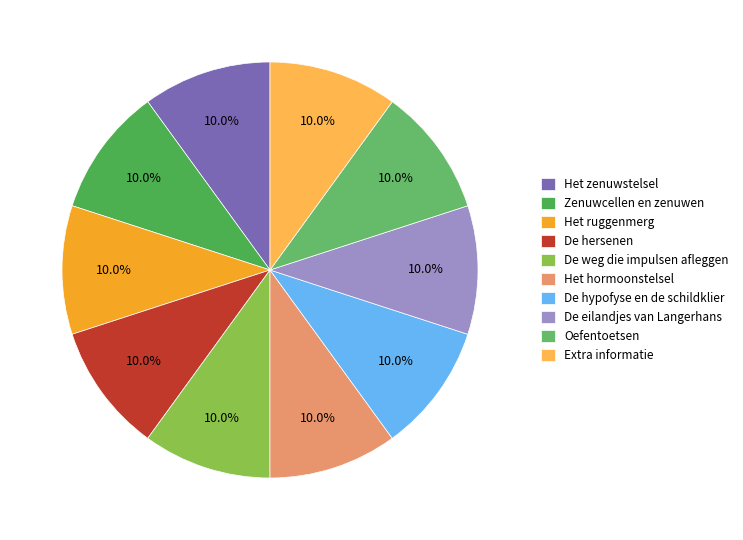

How many segments does this pie chart have?

10